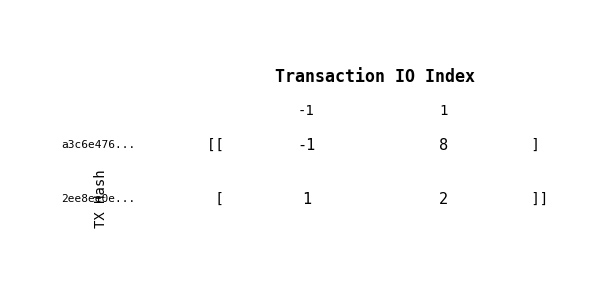

Which series has the largest total across all categories?

a3c6e476bf3751afc5e55c9875659edbc2577da